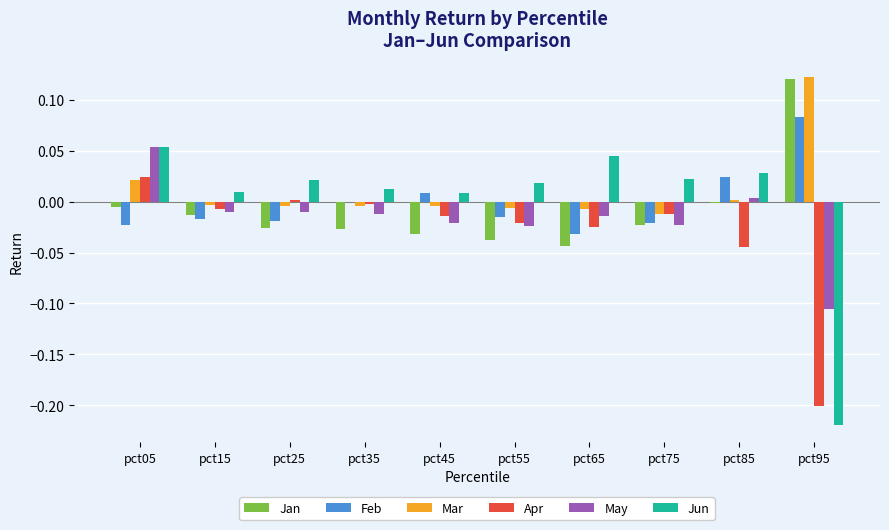

Which series has the largest total across all categories?

Mar